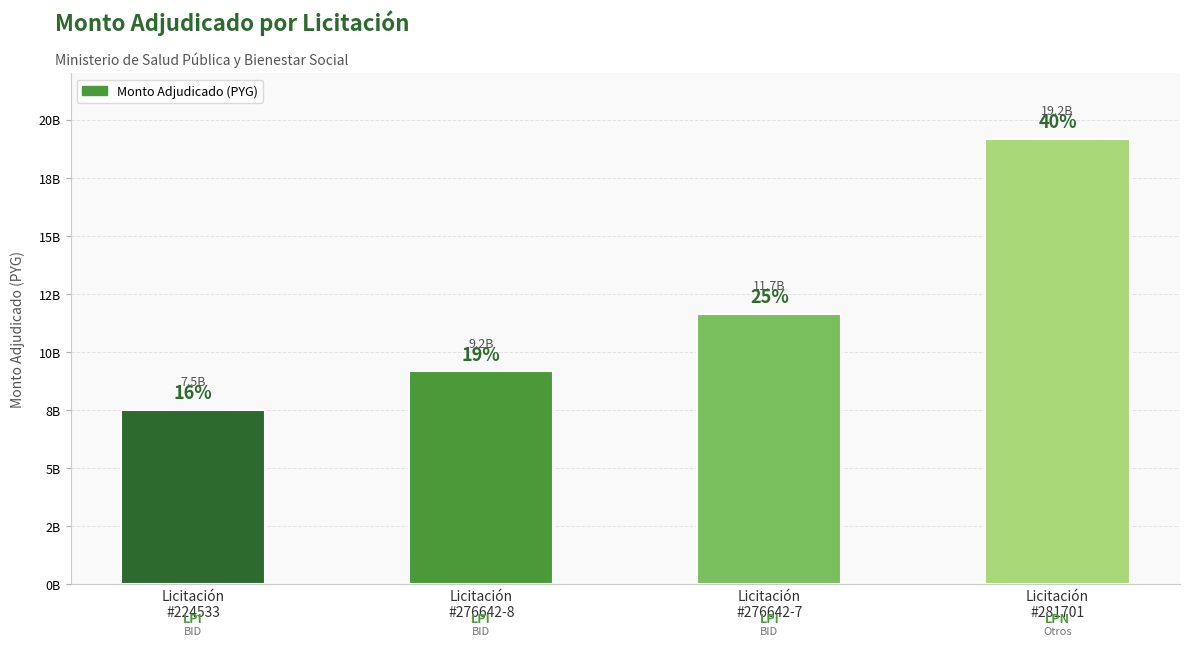

What is the difference between the maximum and minimum values?

11663559996